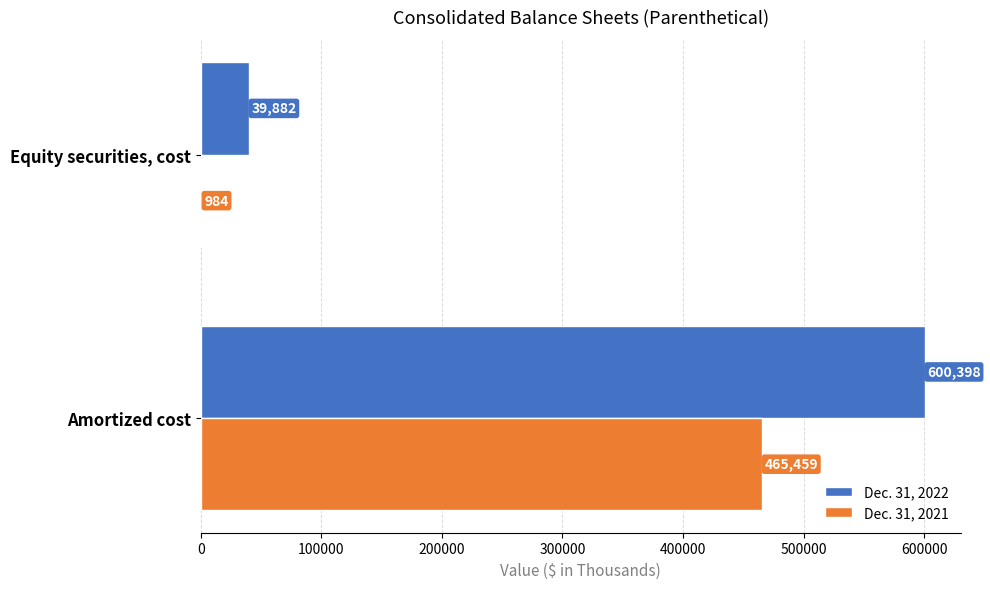

Which category has the highest value across all series?

Amortized cost